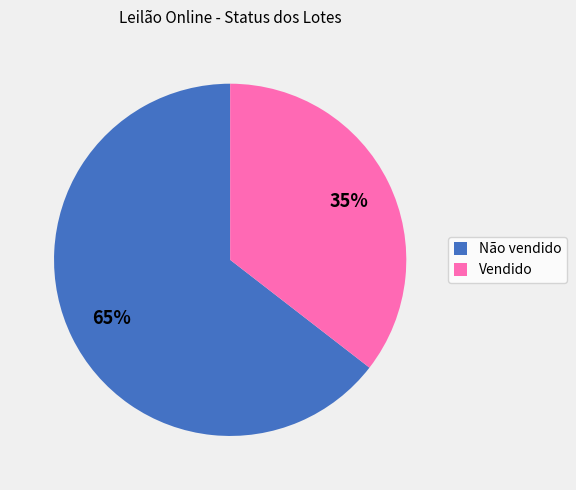

To the nearest percent, what is the combined percentage of Vendido and Não vendido?

100%